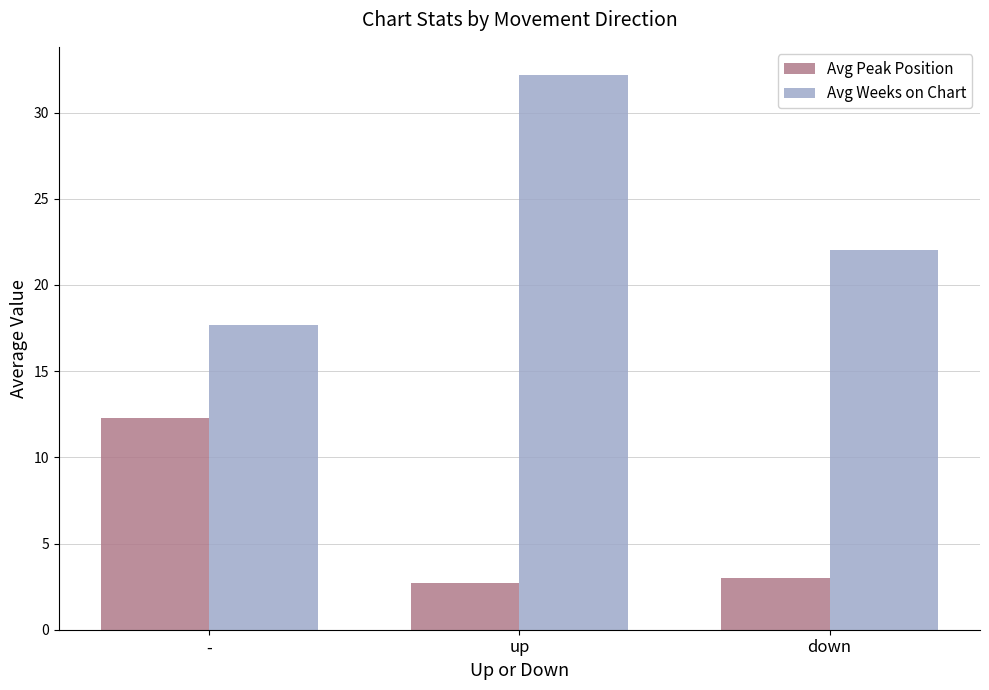

Rank the categories by Avg Weeks on Chart value from highest to lowest.

up, down, -